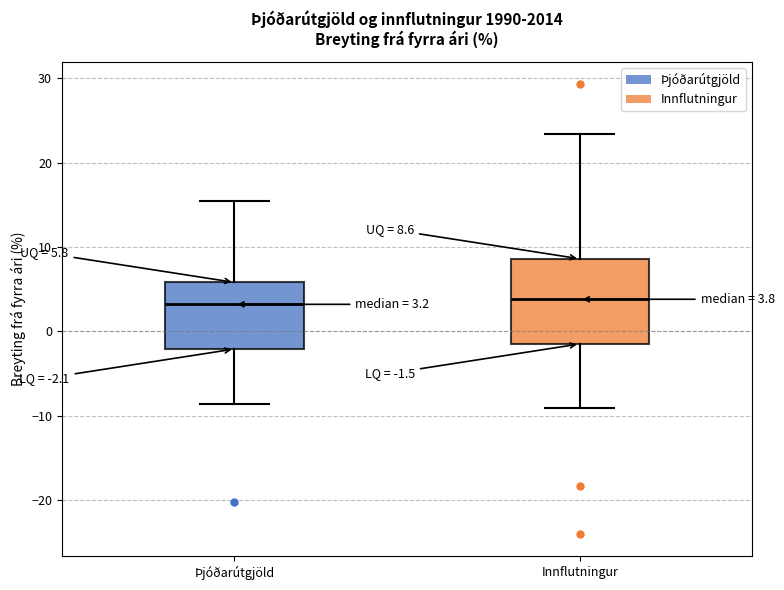

Which box is the tallest, from its lower edge to its upper edge?

Innflutningur